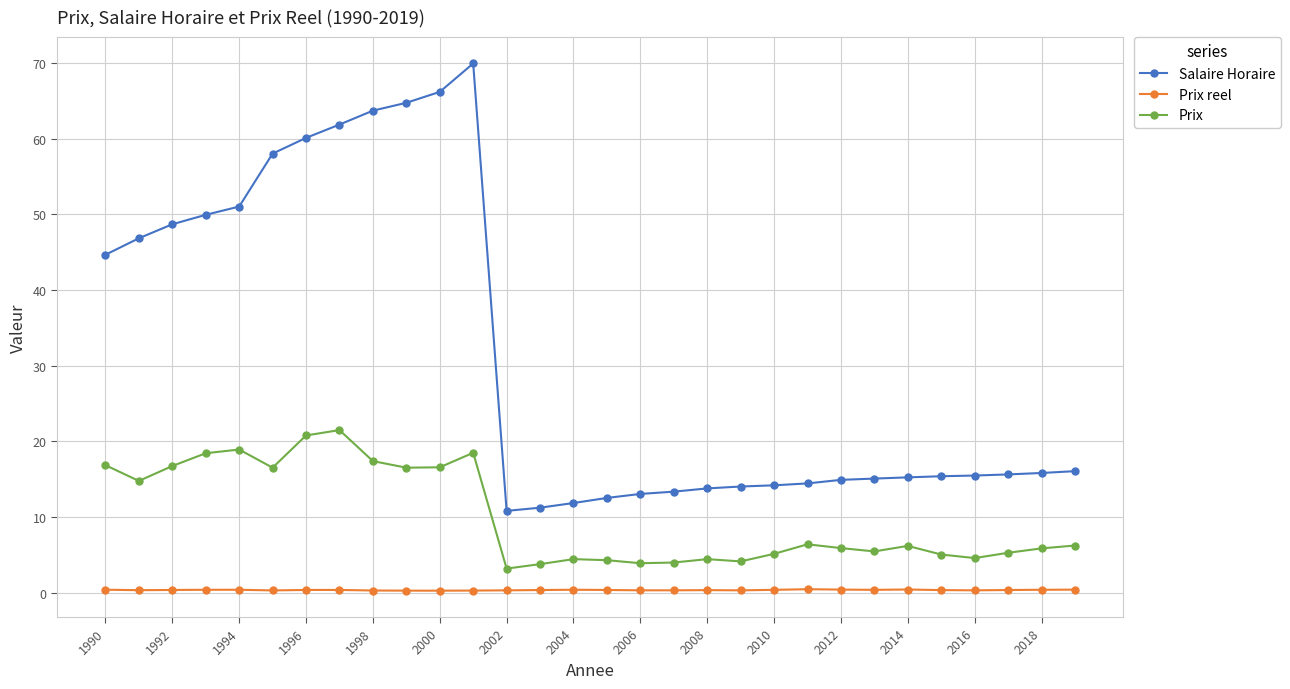

True or false: Prix reel and Salaire Horaire cross at least once.

False